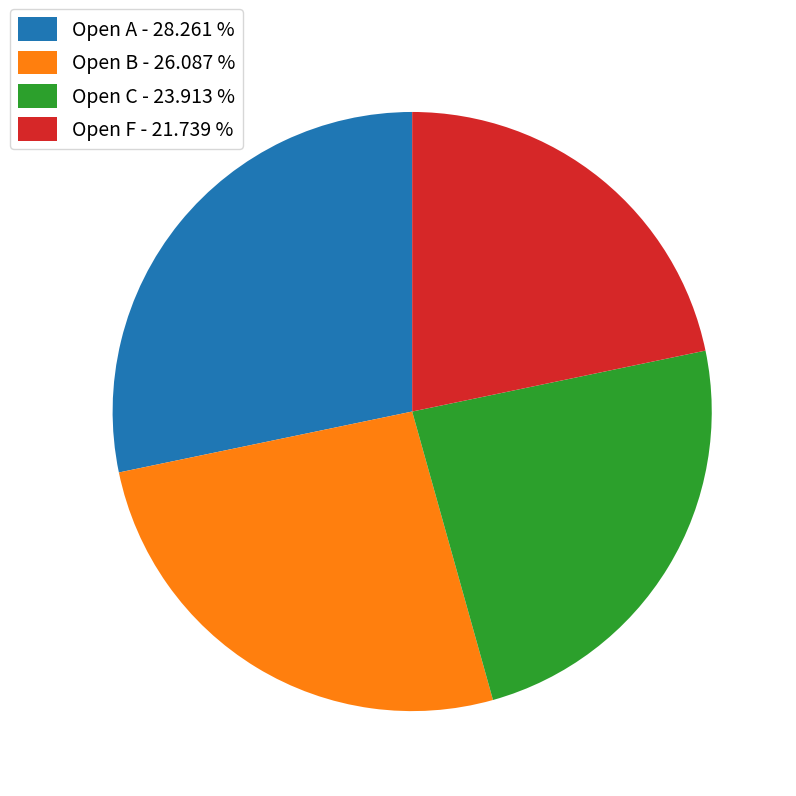

What is the ratio of the value at Open F to the value at Open C?

0.9